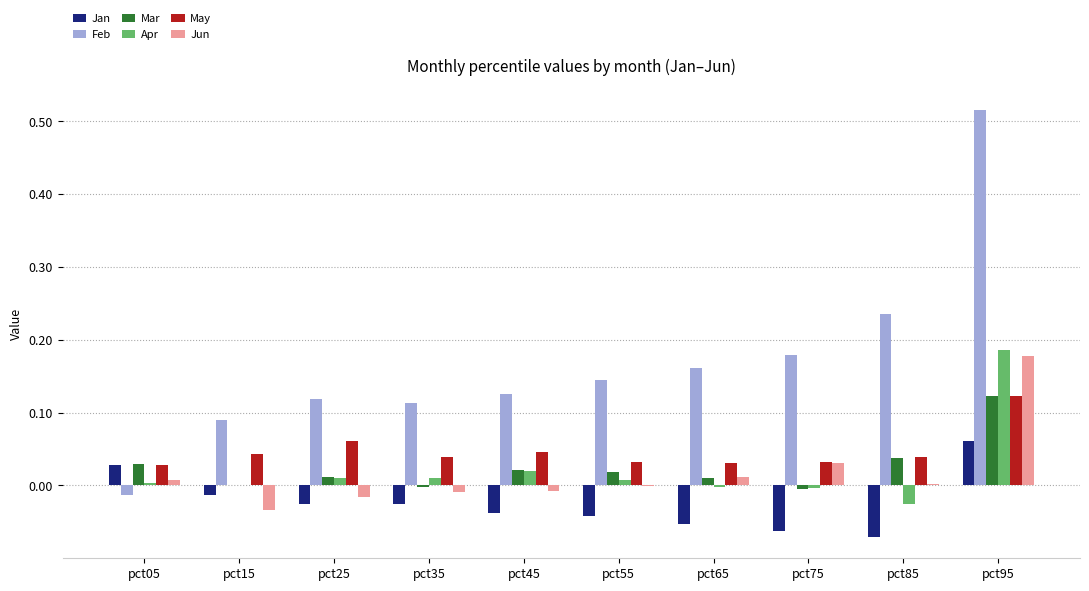

Which label corresponds to the largest value in the chart?

pct95